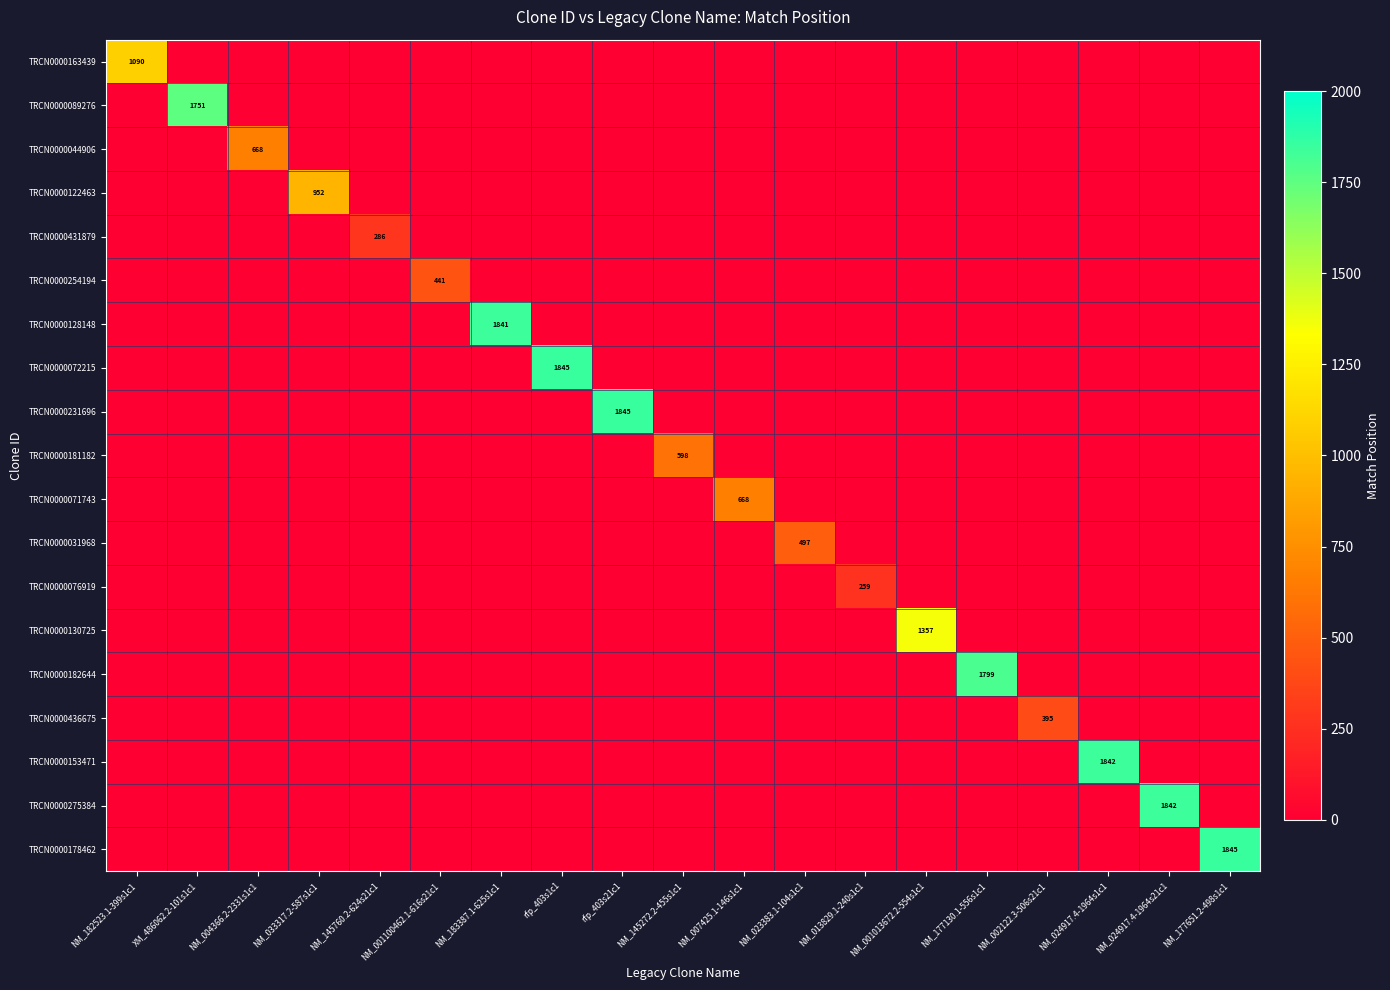

Where is TRCN0000275384 nearest to the value 921?

NM_182523.1-399s1c1